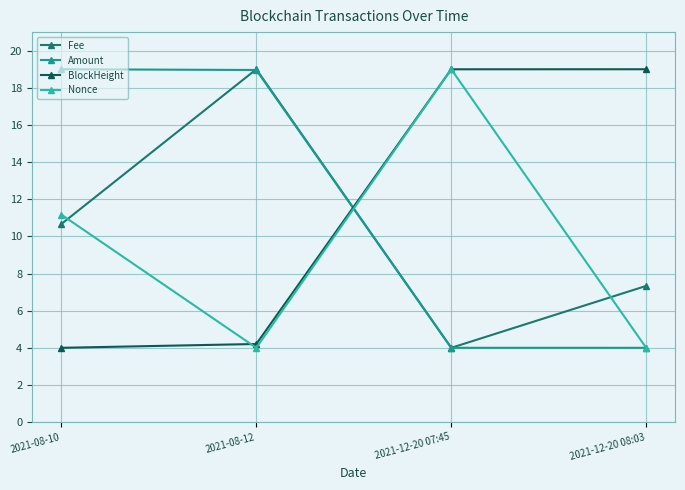

Is this an area chart (filled region under the line)?

No